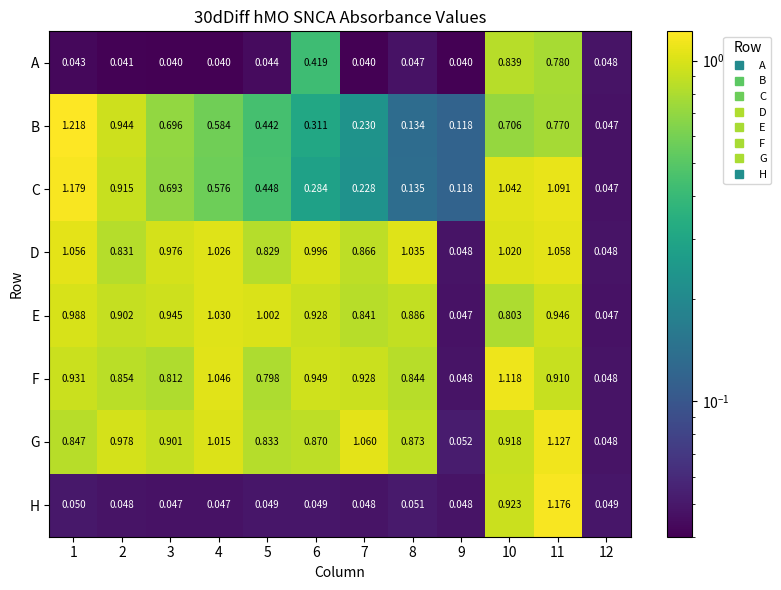

Which series has the largest range (max minus min)?

B